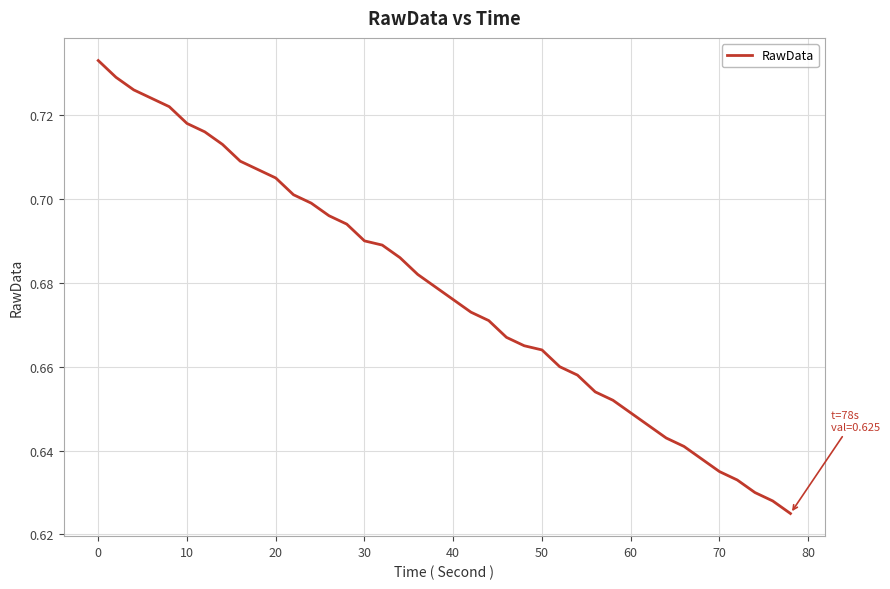

What is the sum of all values?

27.1